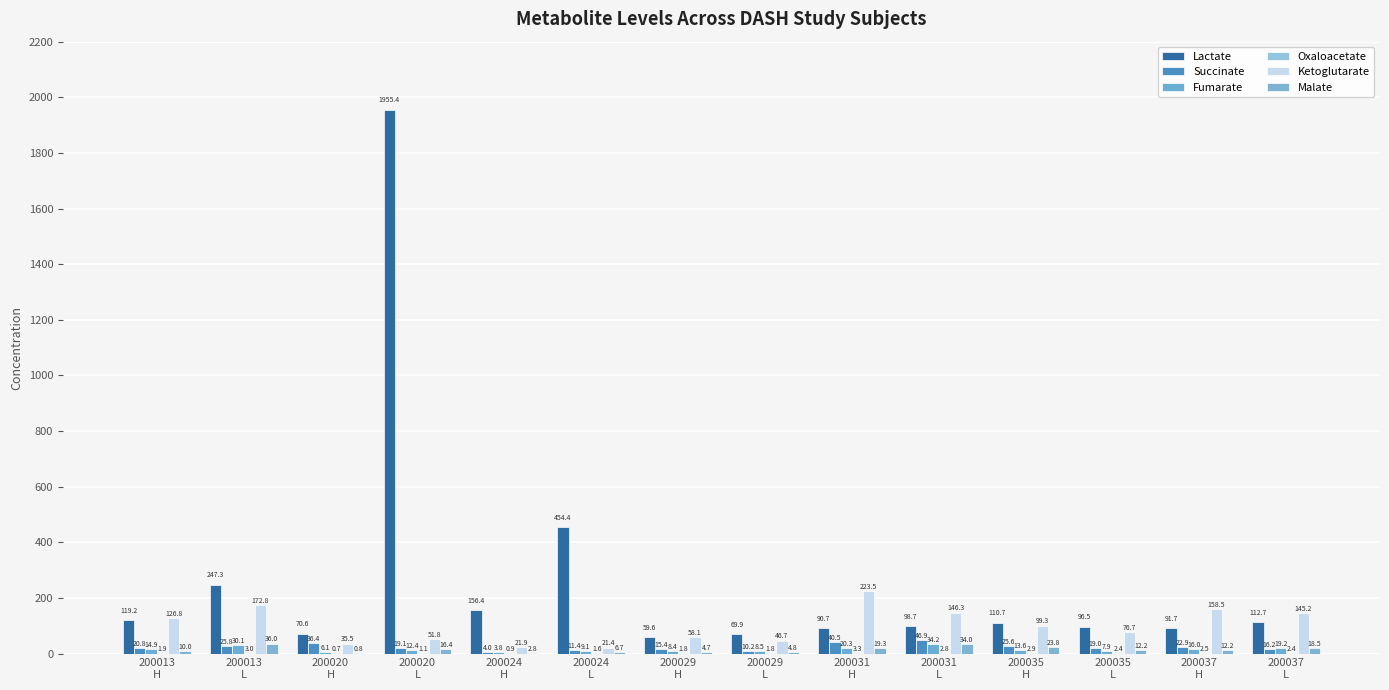

What is the spread (max minus min) of values at 200037
L?

142.8